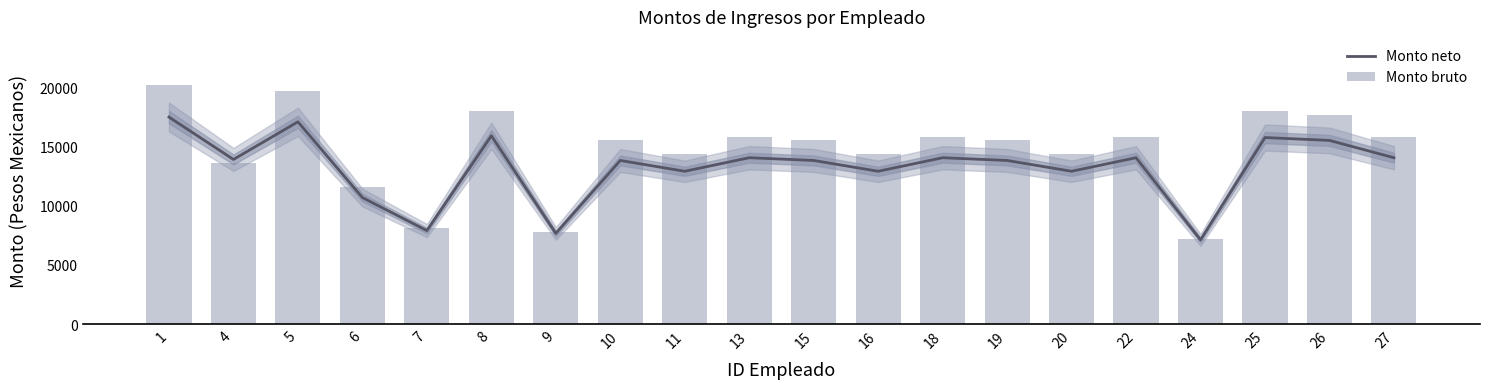

What are all the series names shown in the legend?

Monto neto, Monto bruto